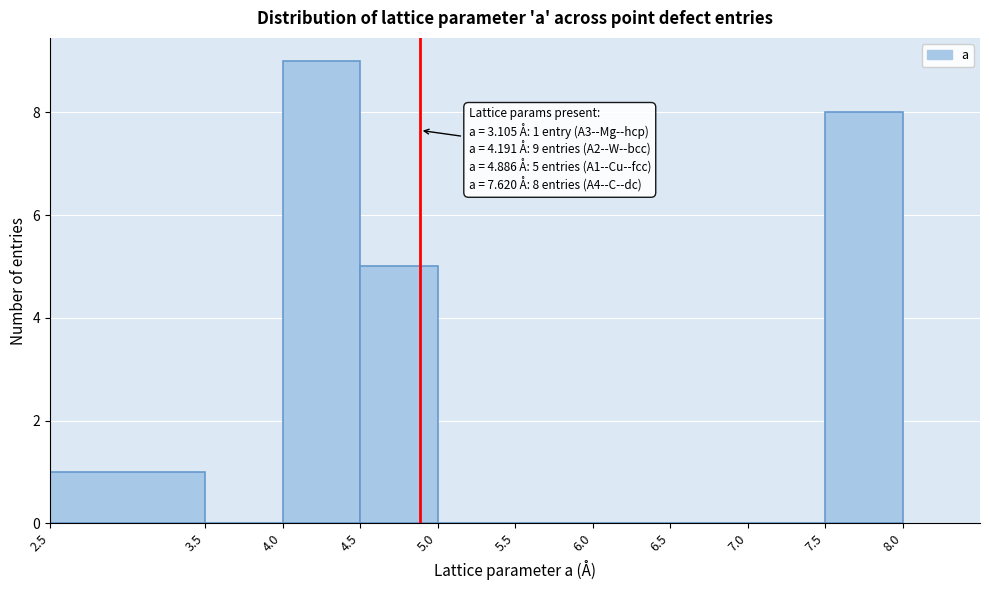

Which range on the x-axis has the tallest bar?

4.0 to 4.5